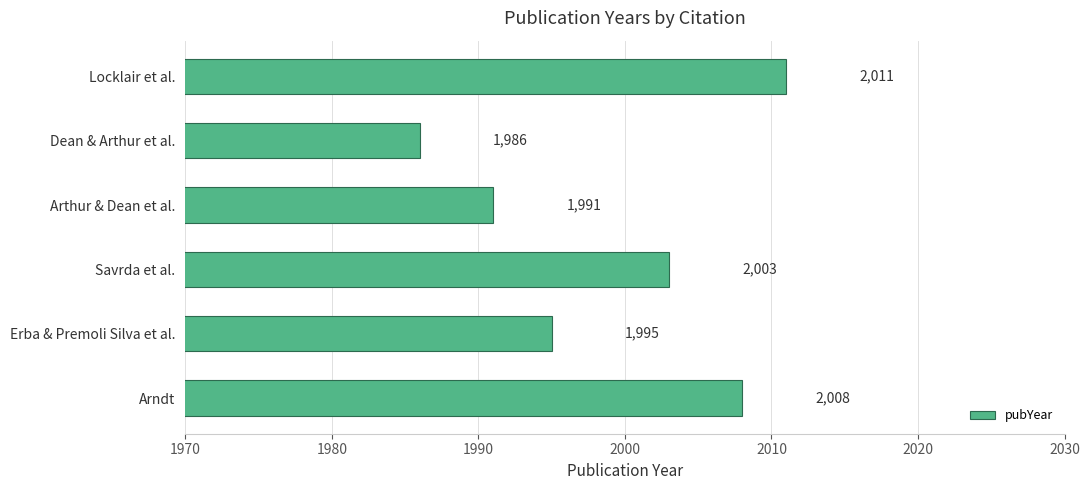

Reading bottom to top, extract all data points from this chart.

Arndt=2008	Erba & Premoli Silva et al.=1995	Savrda et al.=2003	Arthur & Dean et al.=1991	Dean & Arthur et al.=1986	Locklair et al.=2011